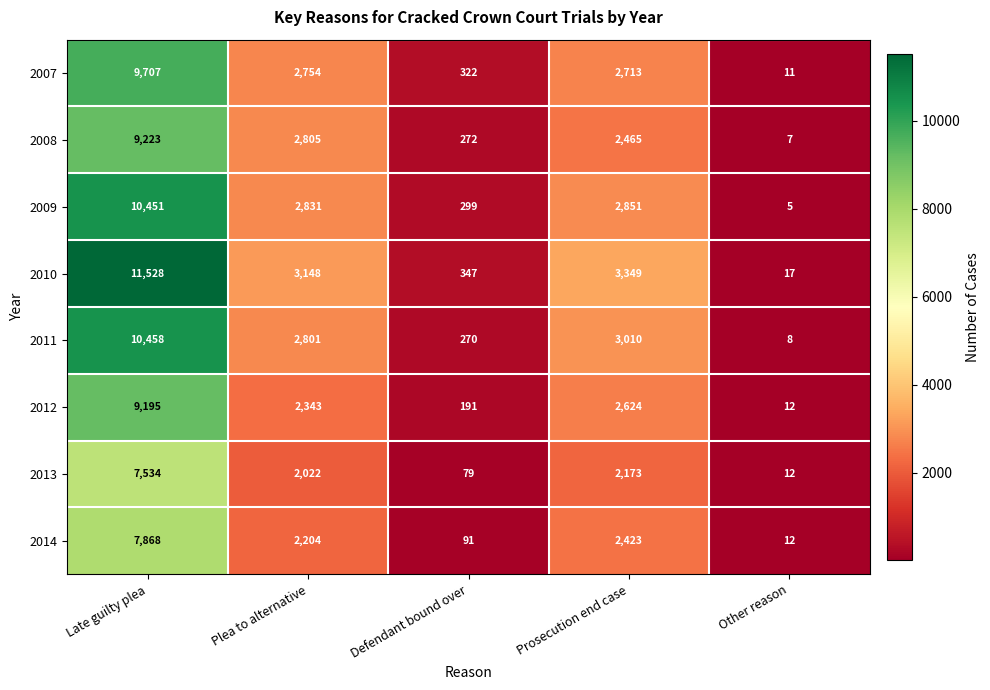

Read the 2012 value at Plea to alternative, to the nearest 100.

2300